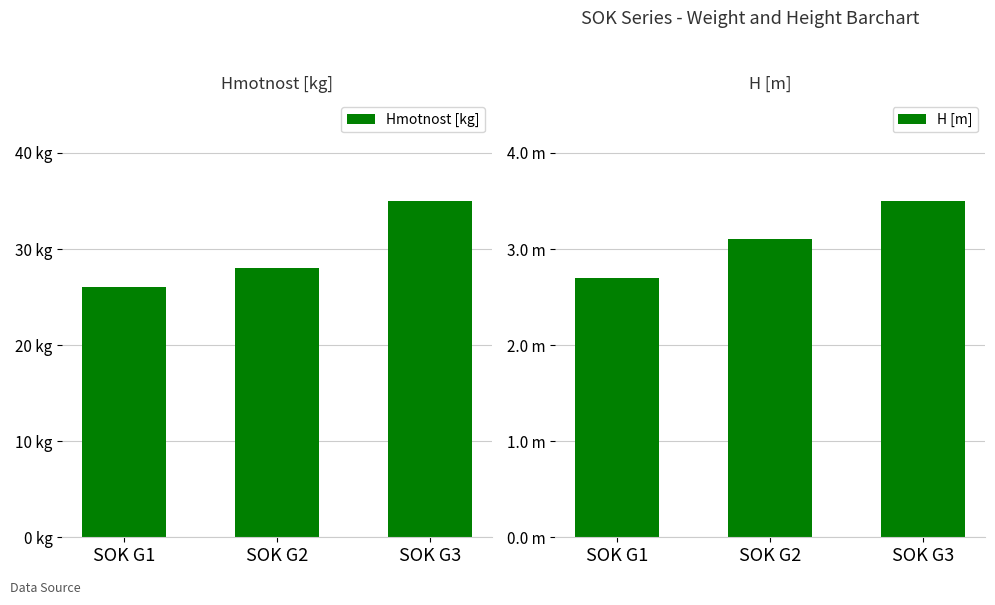

At which category is the sum across all series the highest?

SOK G3